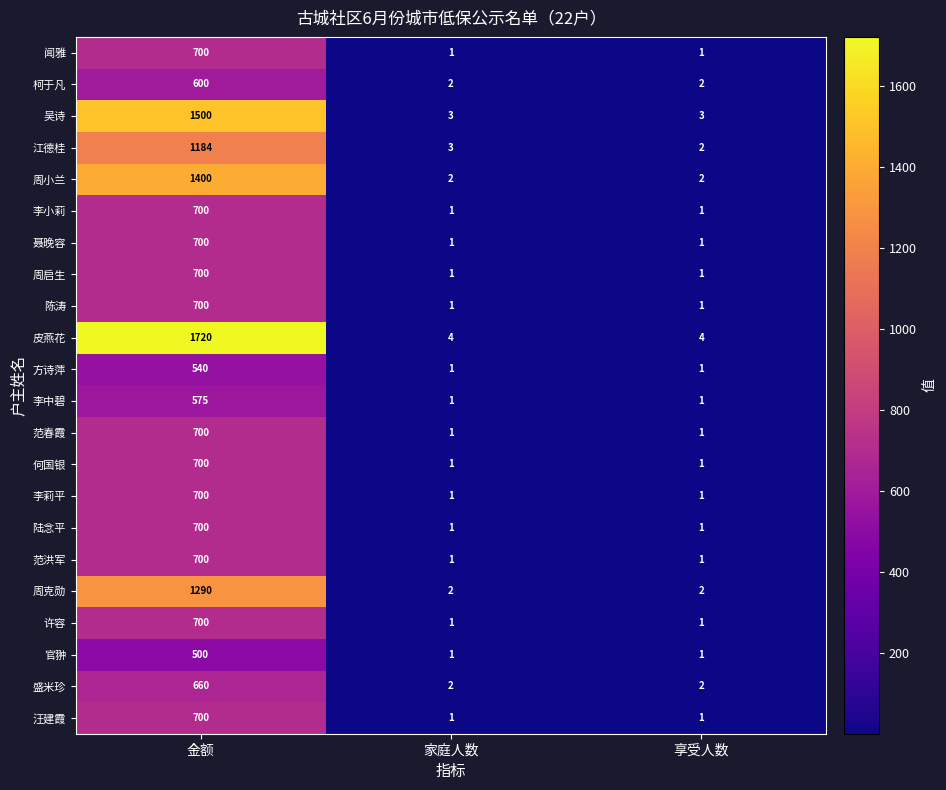

What is the spread (max minus min) of values at 金额?

1220